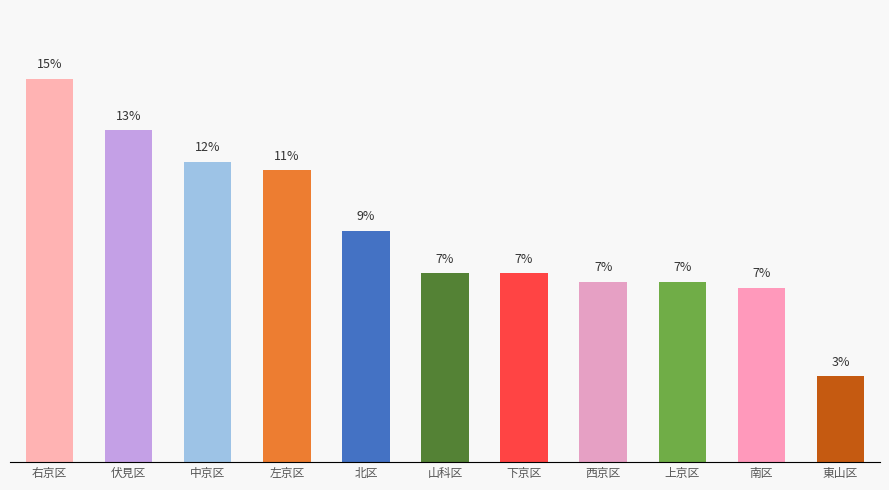

At which label does the data first exceed 7?

右京区